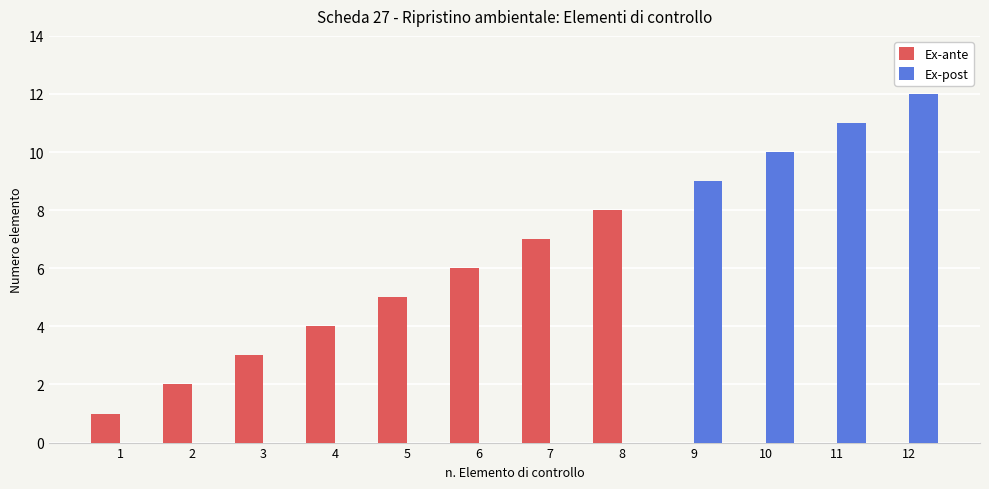

Which series has the largest total across all categories?

Ex-post